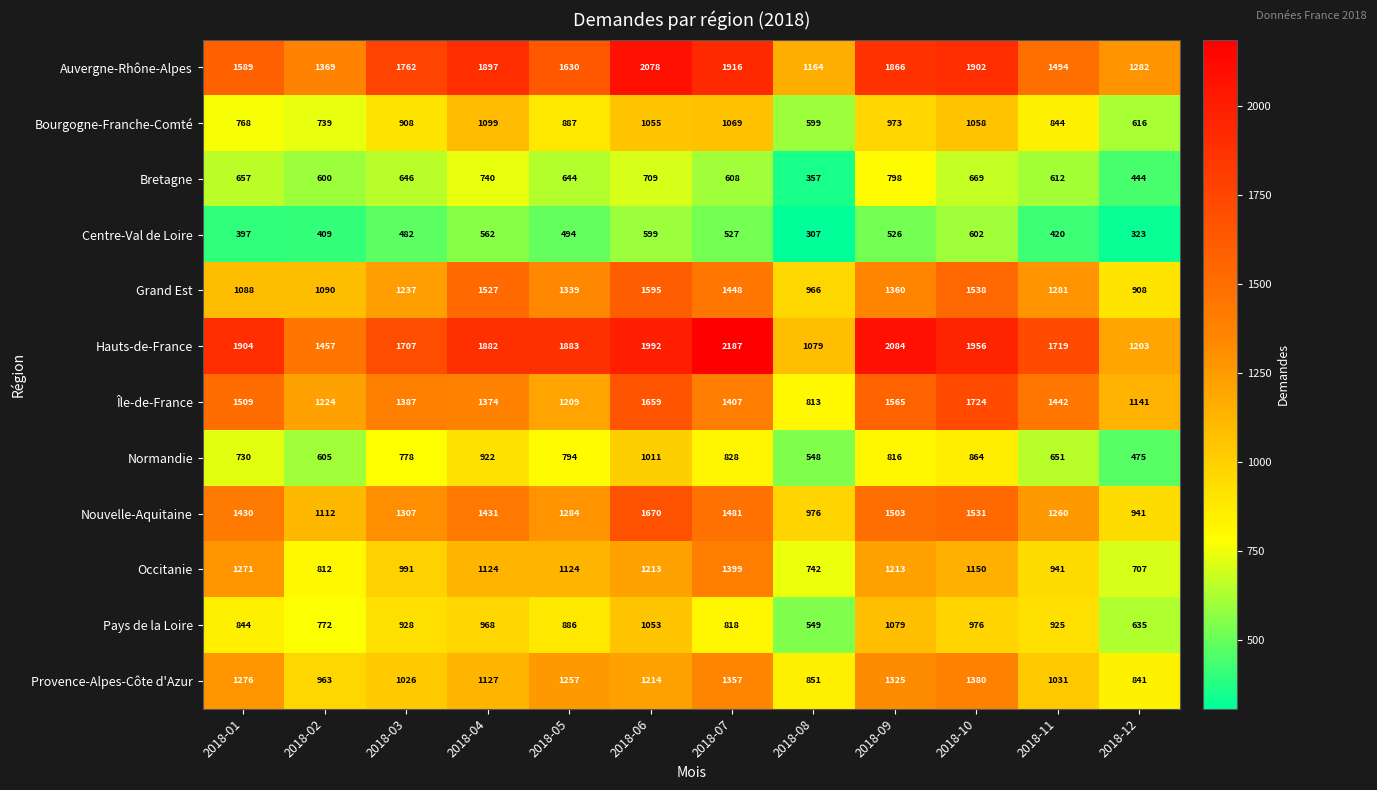

Rank the series by their maximum value, from lowest to highest.

Centre-Val de Loire, Bretagne, Normandie, Pays de la Loire, Bourgogne-Franche-Comté, Provence-Alpes-Côte d'Azur, Occitanie, Grand Est, Nouvelle-Aquitaine, Île-de-France, Auvergne-Rhône-Alpes, Hauts-de-France